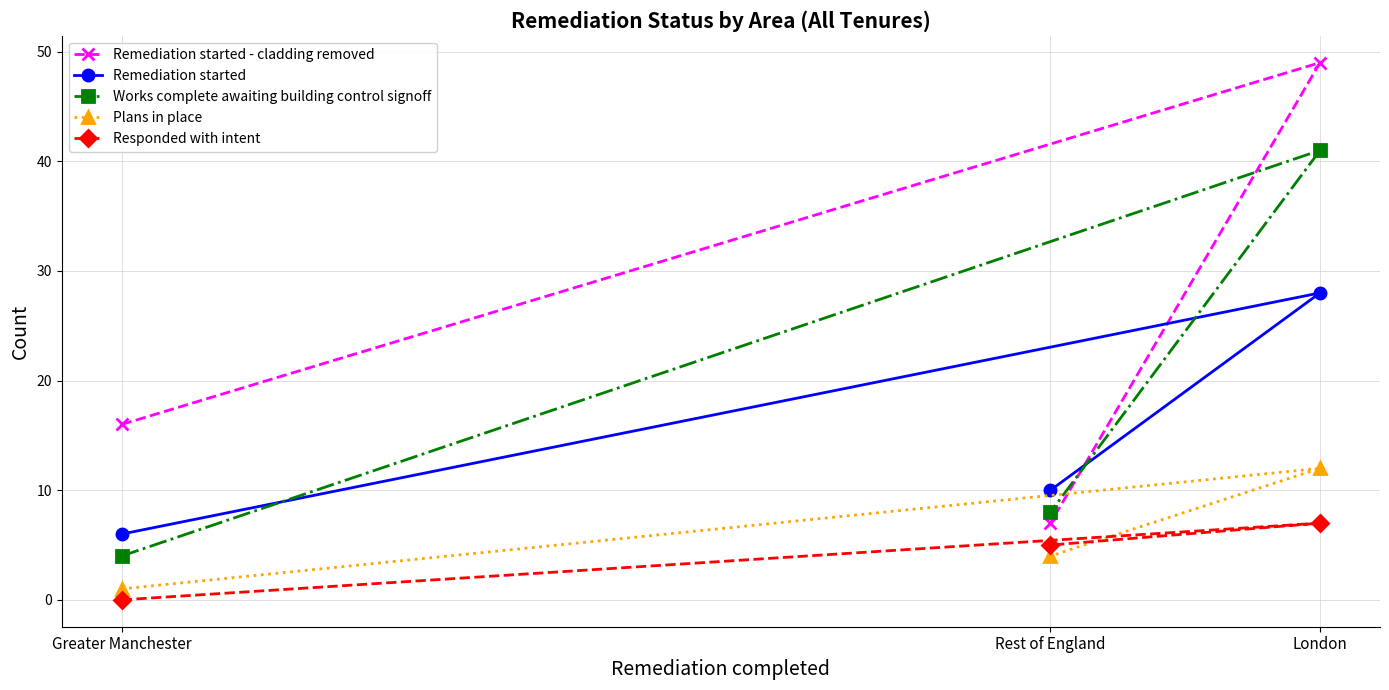

What are all the series names shown in the legend?

Remediation started - cladding removed, Remediation started, Works complete awaiting building control signoff, Plans in place, Responded with intent